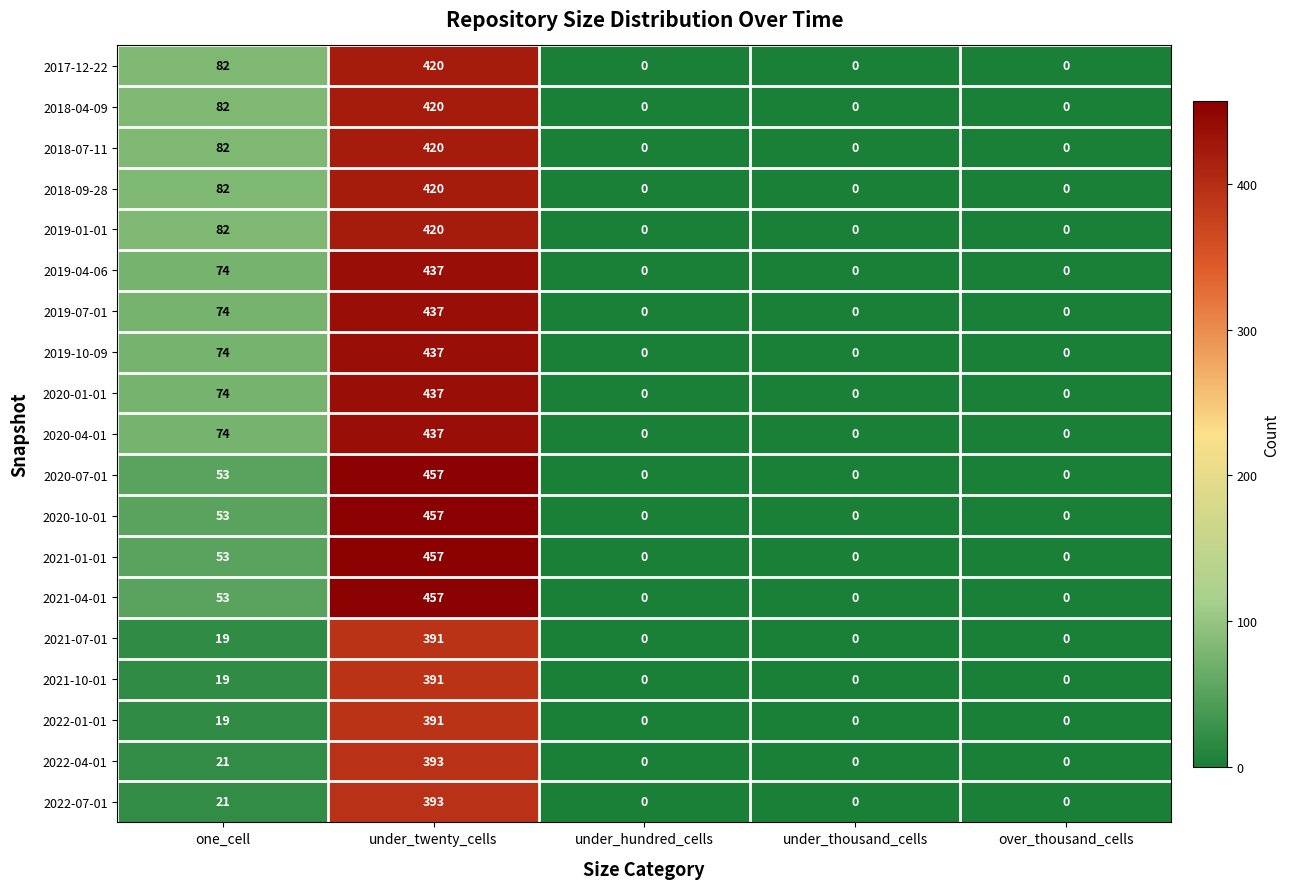

What is the difference between the maximum and minimum values in the 2019-07-01 series?

437